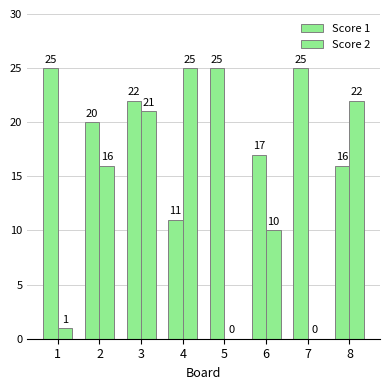

Reading right to left, extract all data points from this chart.

Score 1: 16	25	17	25	11	22	20	25
Score 2: 22	0	10	0	25	21	16	1